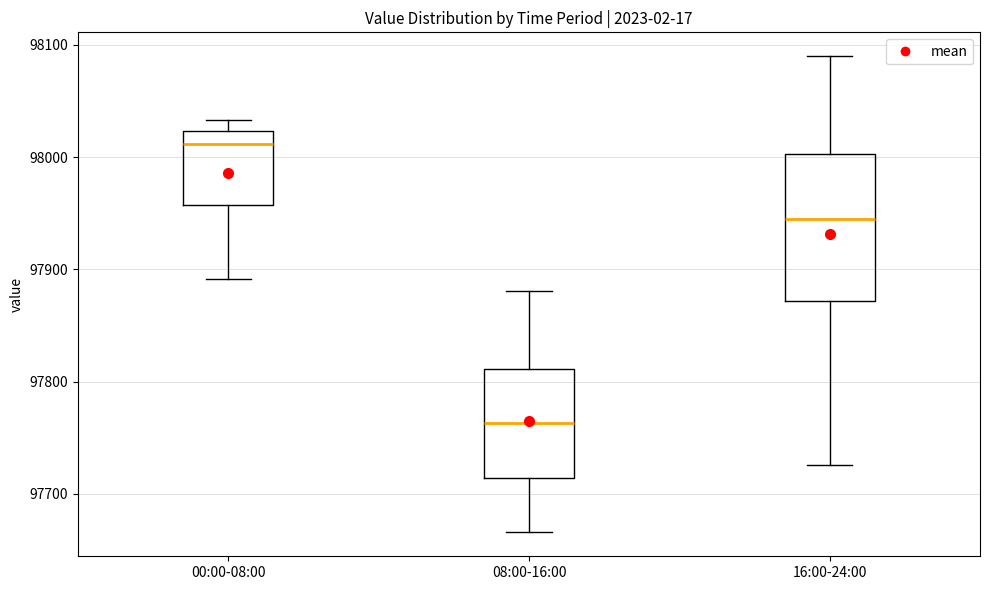

Where does the median line of the box for 08:00-16:00 sit on the y-axis? The values are not printed on the chart, so give them approximately, as read against the axis.

97760